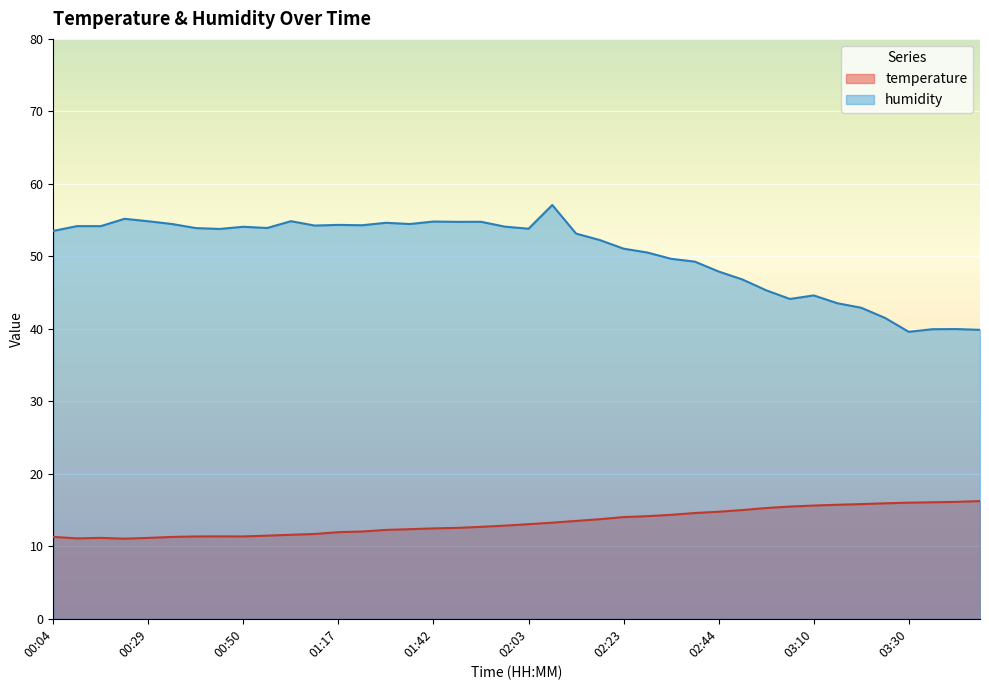

At which category is the sum across all series the highest?

02:08